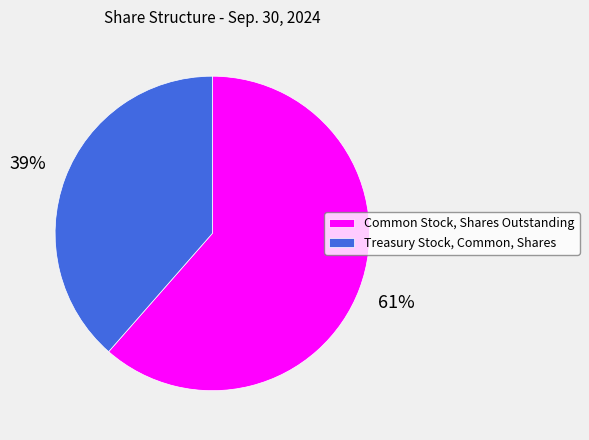

How many slices are in this pie chart?

2